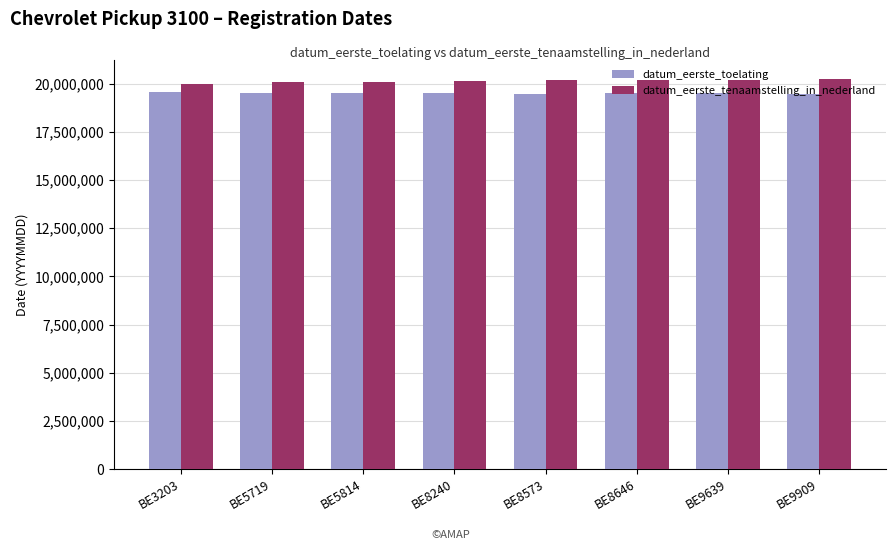

What is the sum of the datum_eerste_toelating values at BE3203 and BE9909?

39011143